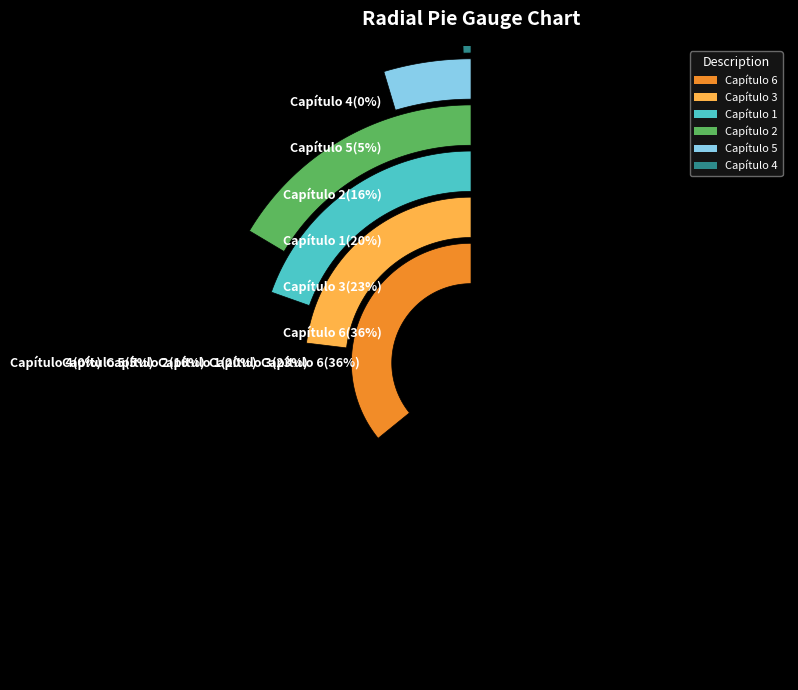

Which has a higher value, Capítulo 3 or Capítulo 6?

Capítulo 6